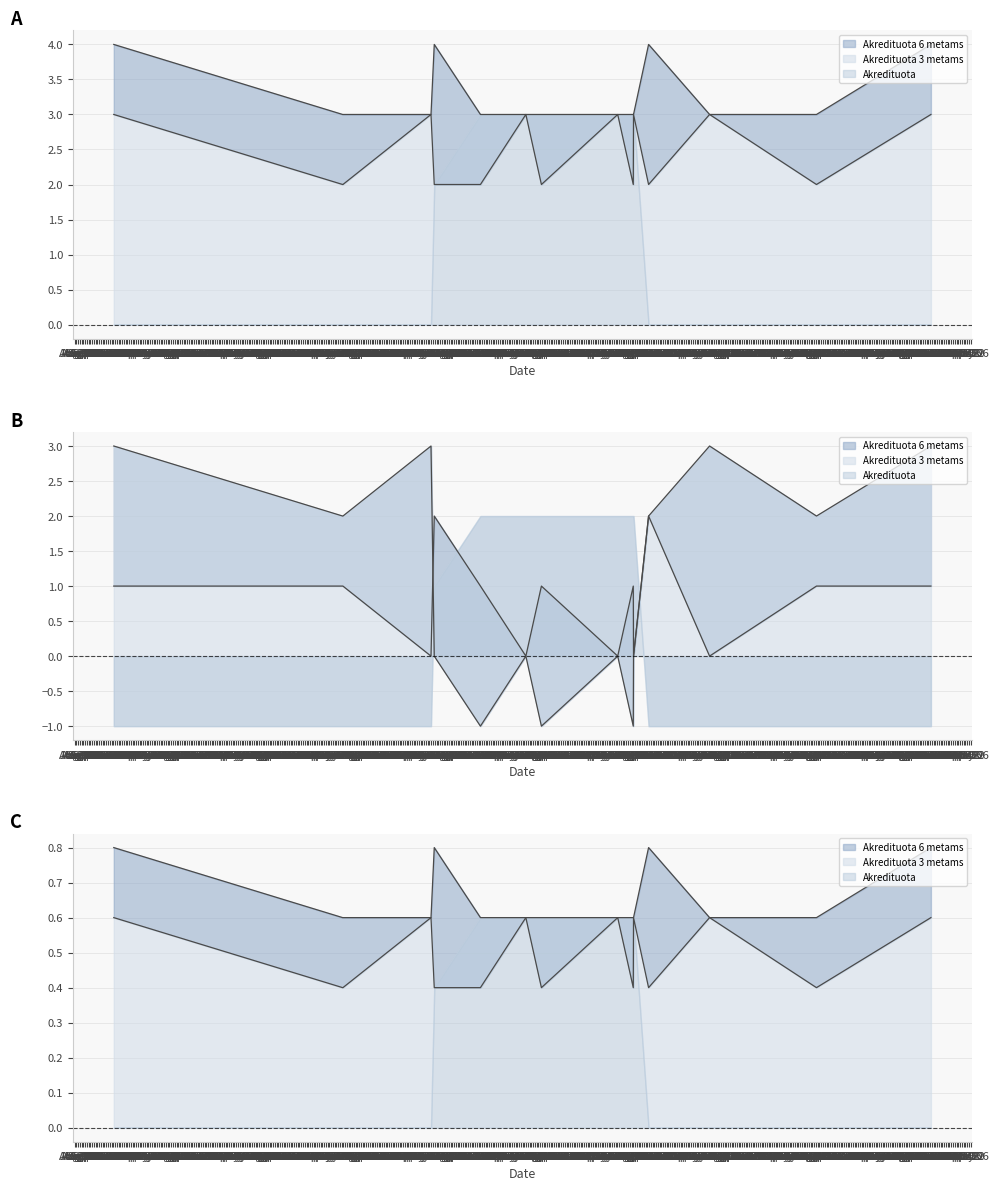

True or false: Akredituota 6 metams and Akredituota 3 metams intersect in this chart.

False